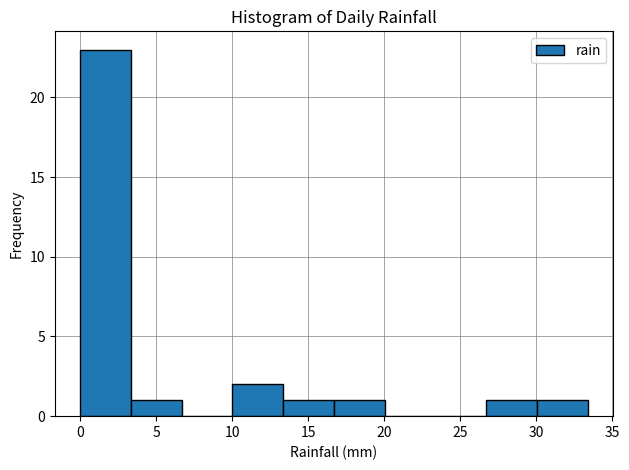

How tall is the bar that spans 30.0 to 33.5 on the x-axis? Neither the bar edges nor the heights are printed on the chart, so give them approximately, as read against the axes.

1